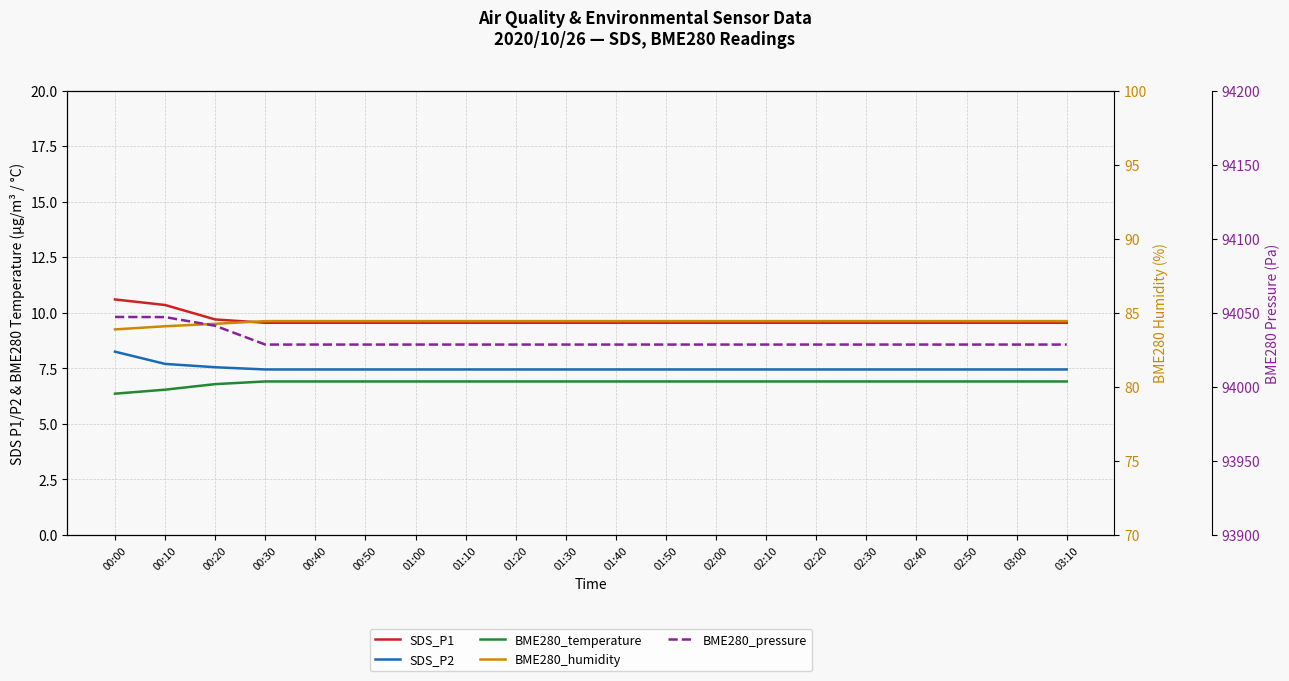

Read the BME280_temperature value at 01:30.

6.9